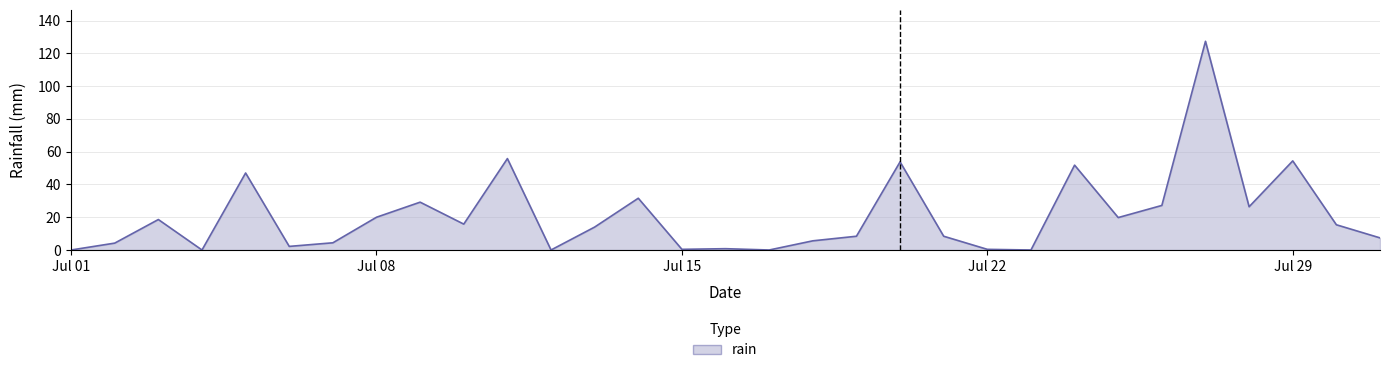

What is the difference between the maximum and minimum values?

127.4